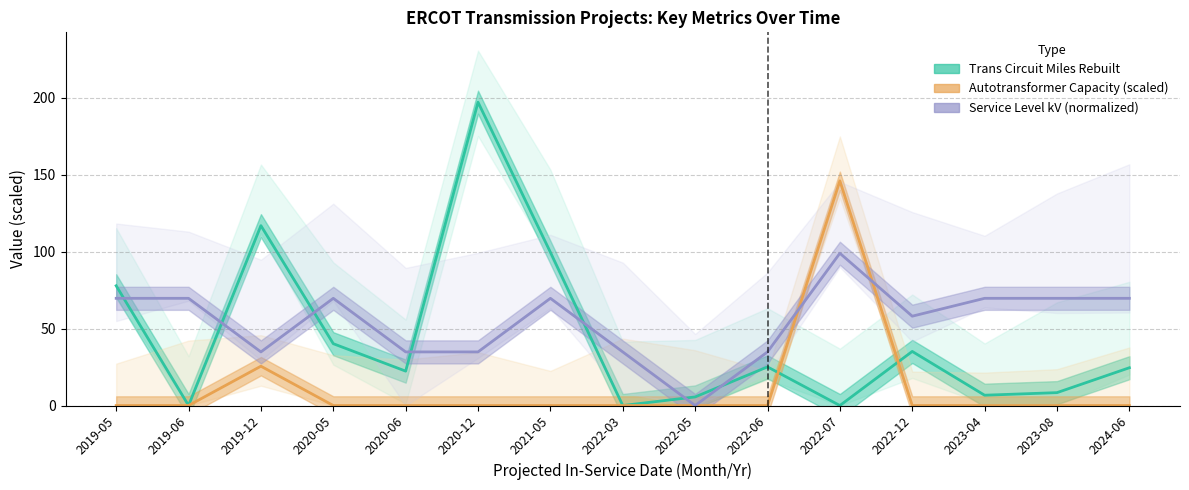

What position from the left is 2020-05?

4